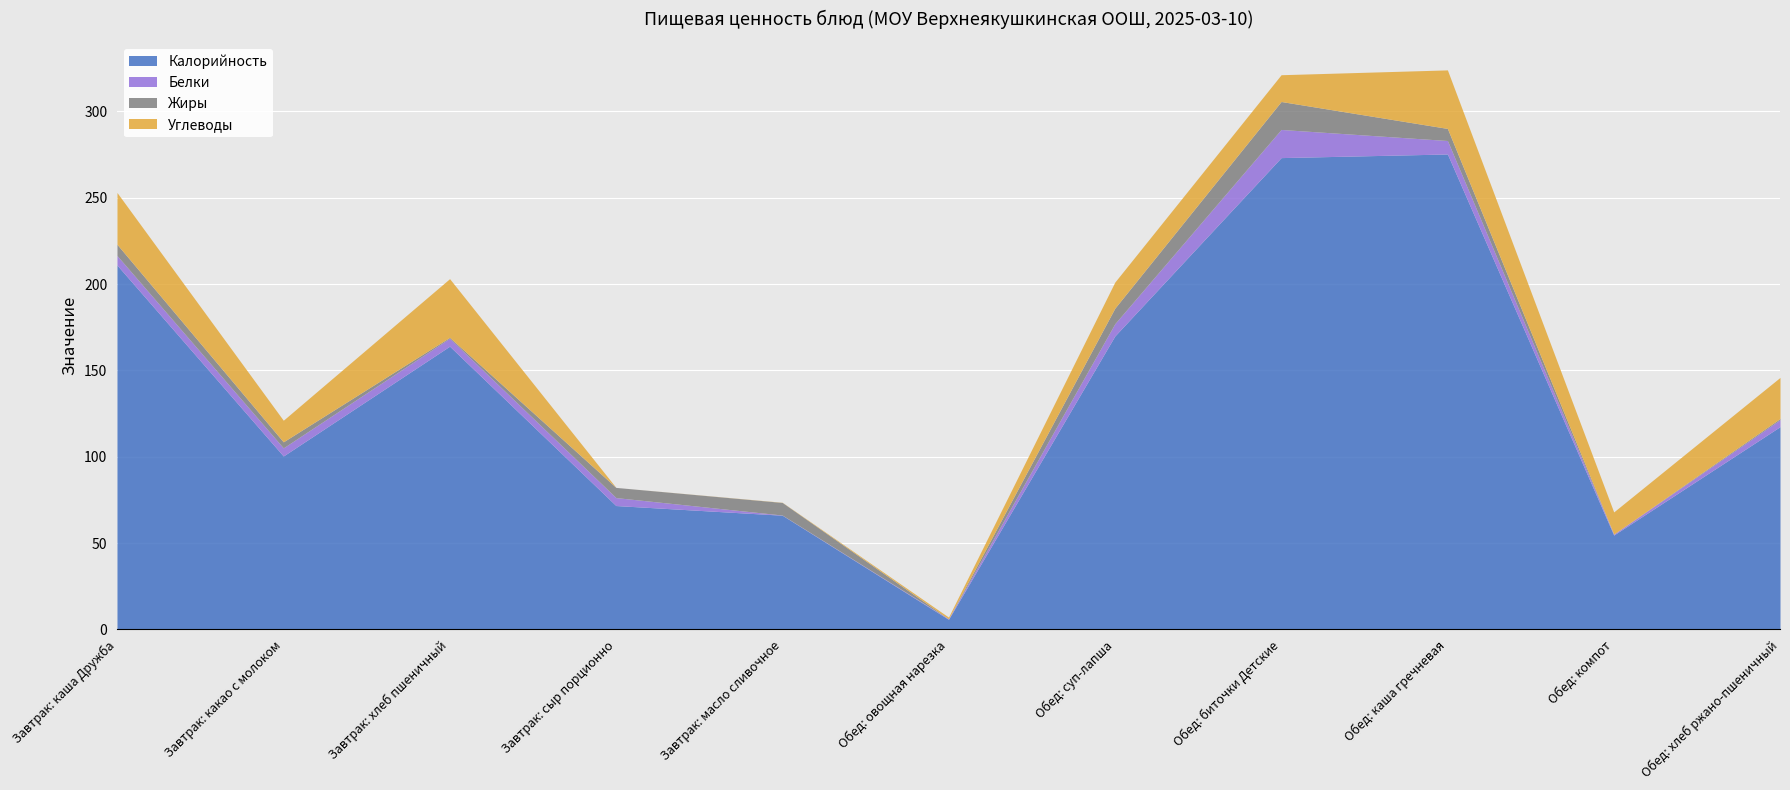

List the labels in order of Углеводы value, smallest first.

Завтрак: сыр порционно, Завтрак: масло сливочное, Обед: овощная нарезка, Завтрак: какао с молоком, Обед: компот, Обед: суп-лапша, Обед: биточки Детские, Обед: хлеб ржано-пшеничный, Завтрак: каша Дружба, Обед: каша гречневая, Завтрак: хлеб пшеничный